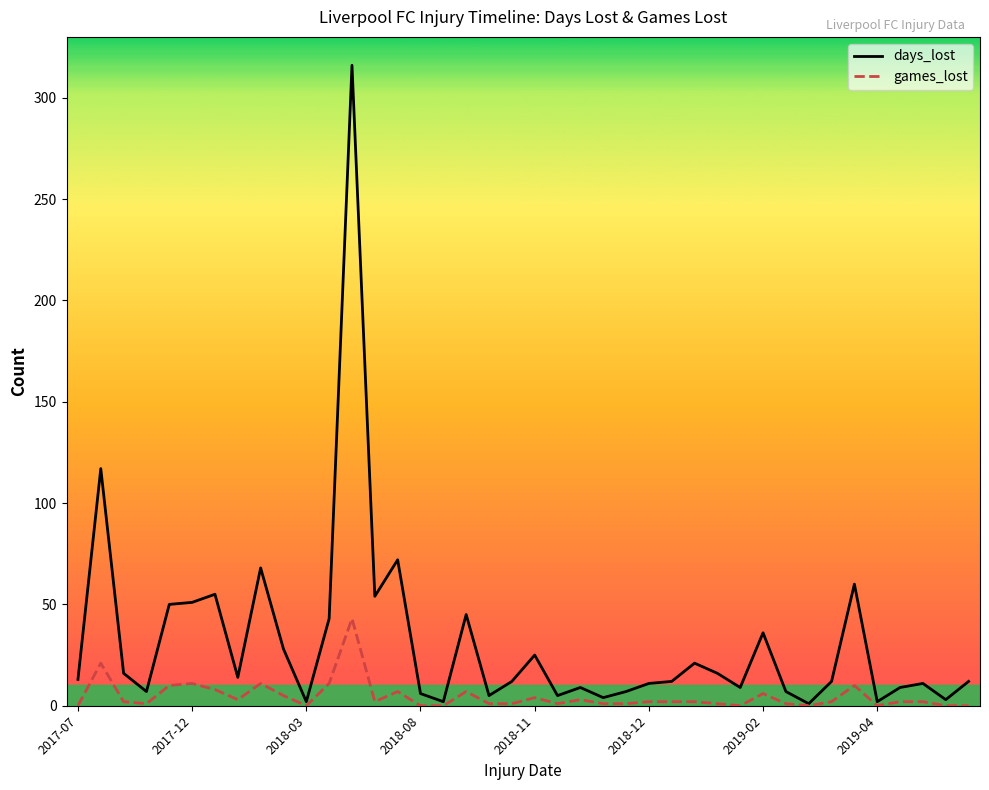

List the series in order of their peak value, lowest first.

games_lost, days_lost